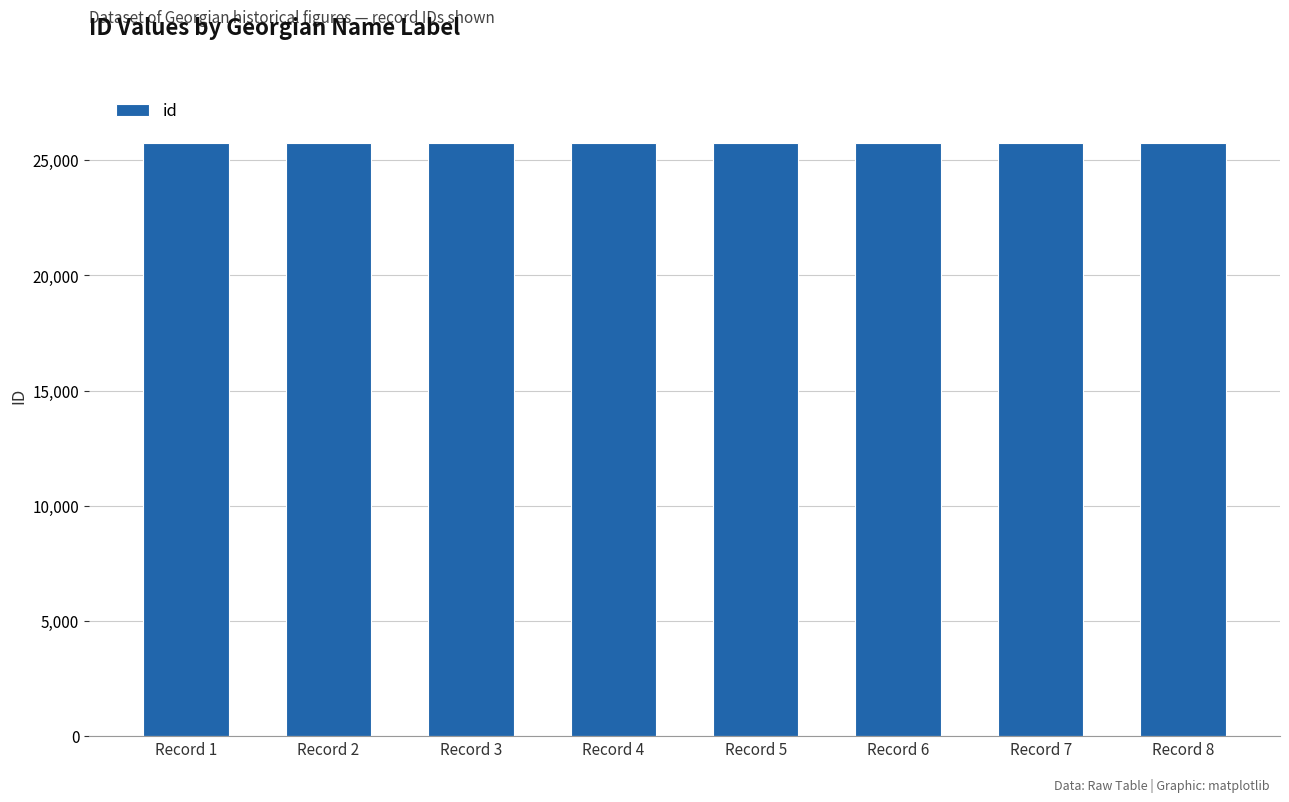

What is the smallest value displayed?

25758